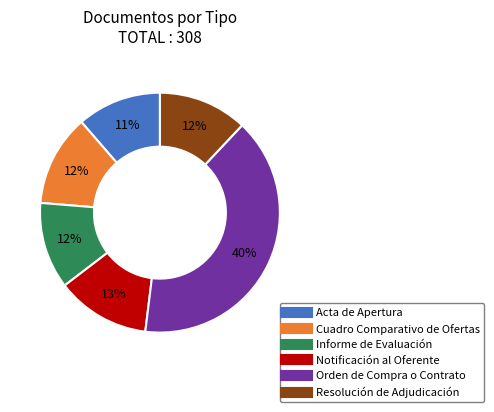

Approximately how many times larger is the value at Notificación al Oferente compared to Resolución de Adjudicación?

1.1